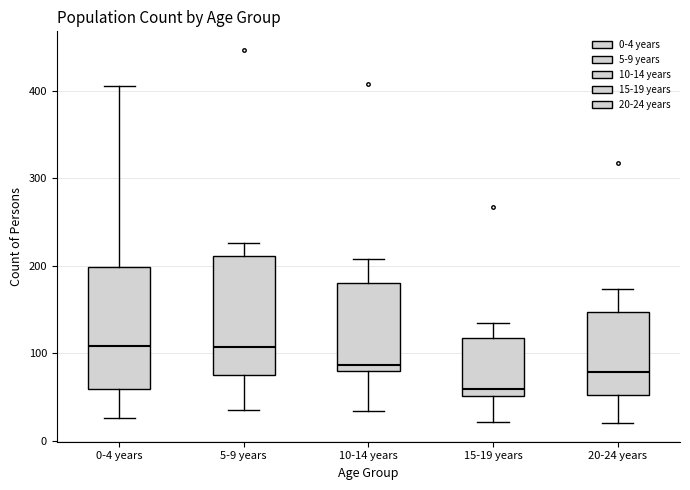

Reading left to right, transcribe this box plot: for each box, give where its median line is, the range the box spans, and where its two whiskers end, as read against the y-axis. The values are not printed on the chart, so give them approximately, as read against the axis.

0-4 years: median 110, box 60 to 200, whiskers 30 to 410
5-9 years: median 110, box 70 to 210, whiskers 40 to 230
10-14 years: median 90, box 80 to 180, whiskers 30 to 210
15-19 years: median 60, box 50 to 120, whiskers 20 to 140
20-24 years: median 80, box 50 to 150, whiskers 20 to 170